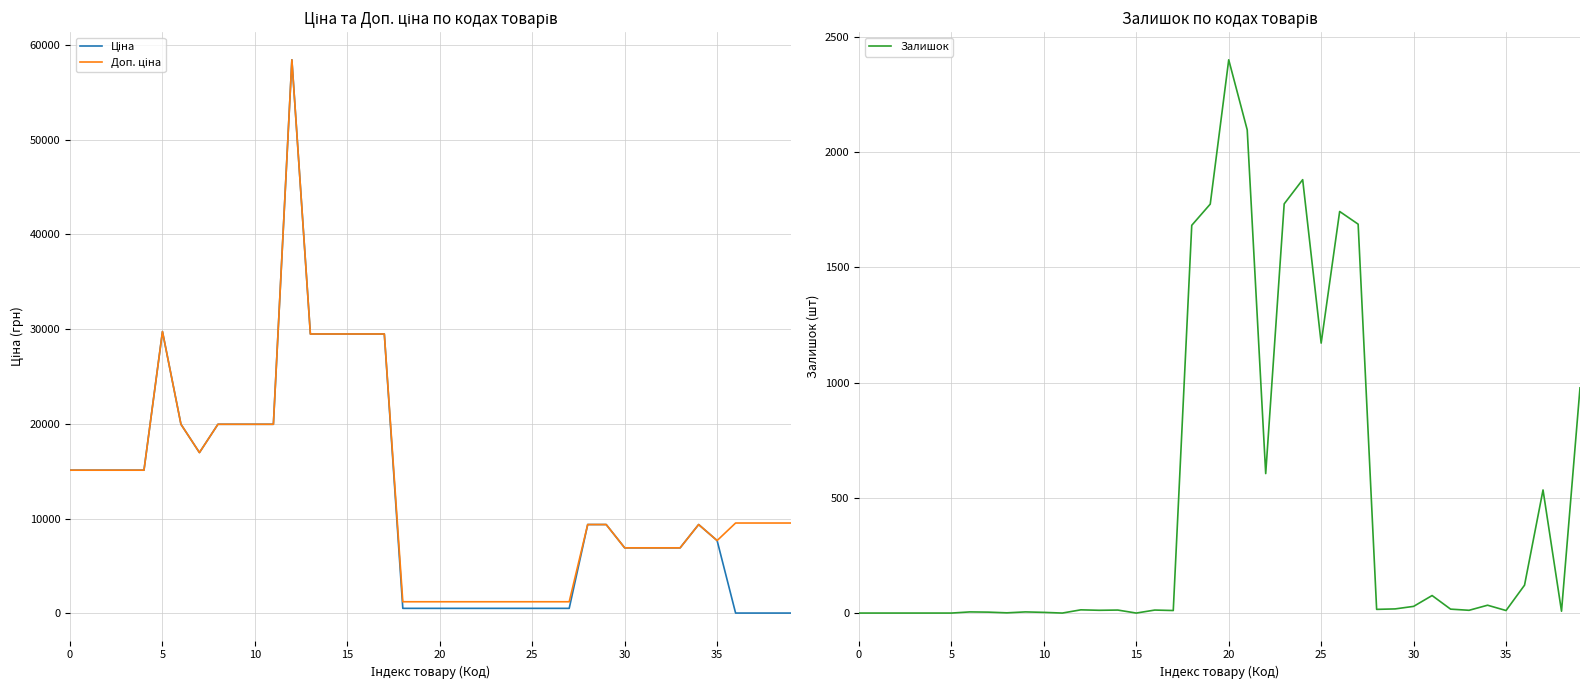

Which category has the lowest value in the Ціна series?

36